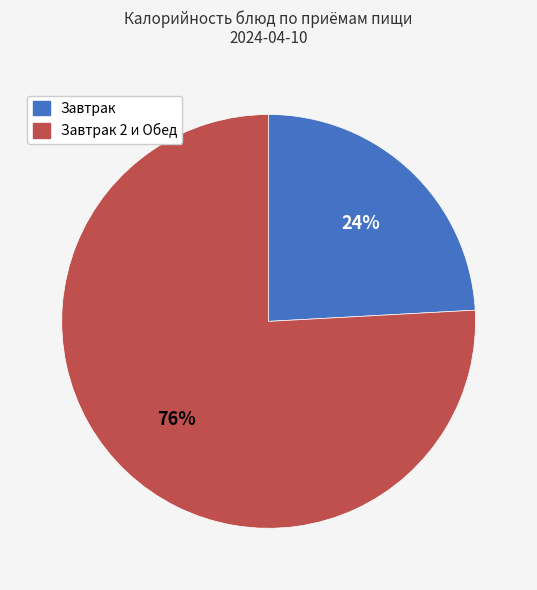

Is there any slice that represents more than half of the pie?

Yes